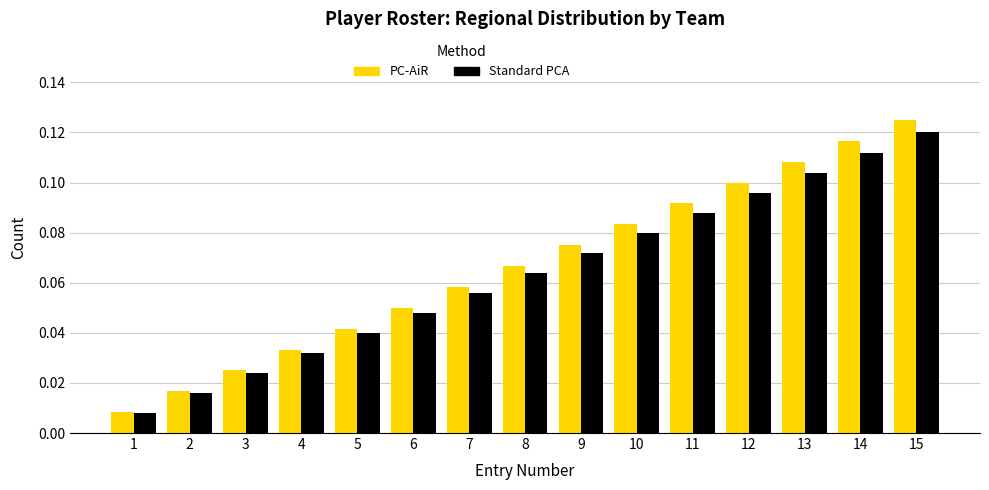

True or false: PC-AiR has a value of 0.1 at 12.

True